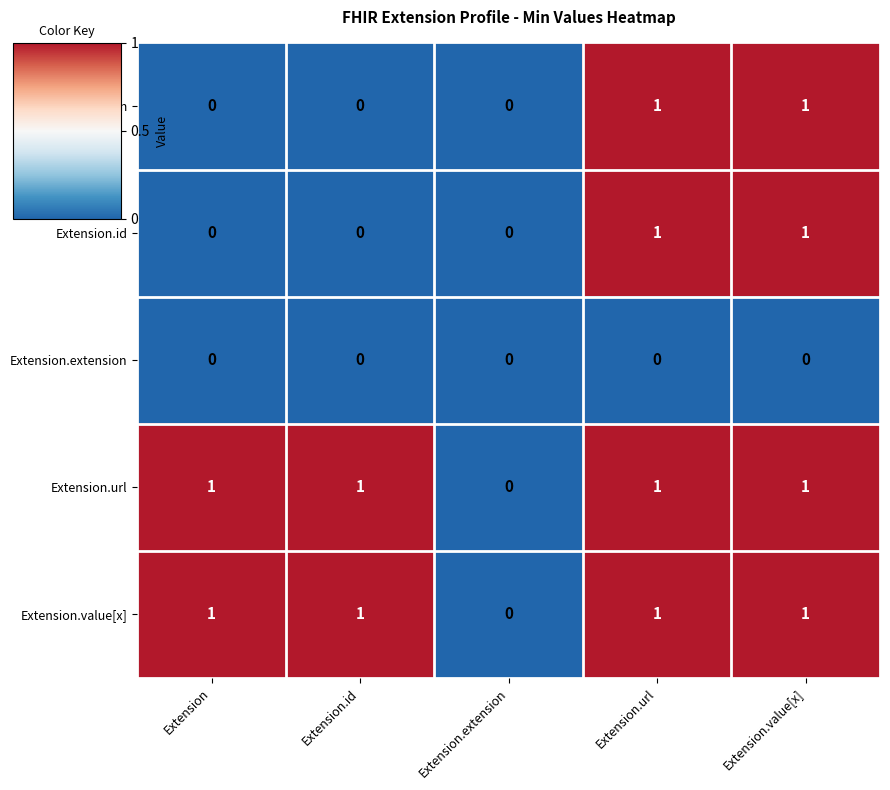

Count the Extension.url values in the range 1 to 2.

4